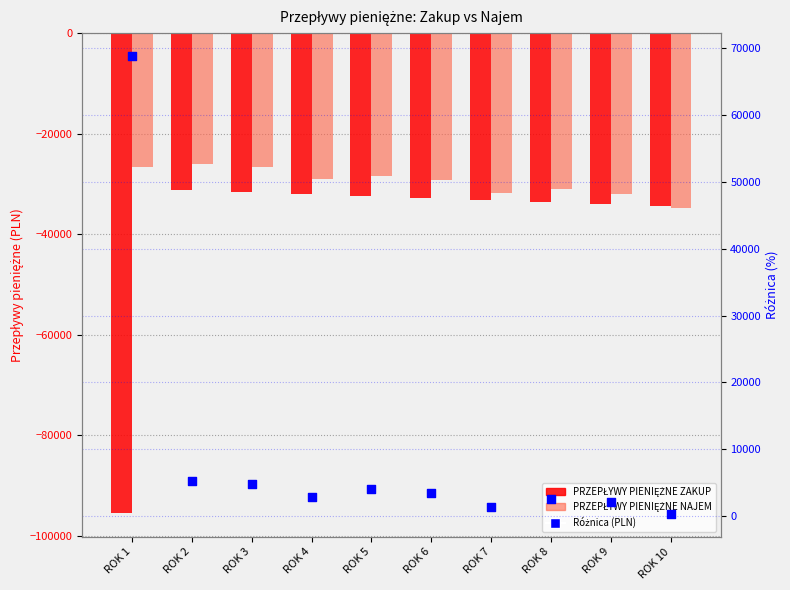

Which series reaches the minimum Y coordinate?

PRZEPŁYWY PIENIĘŻNE ZAKUP